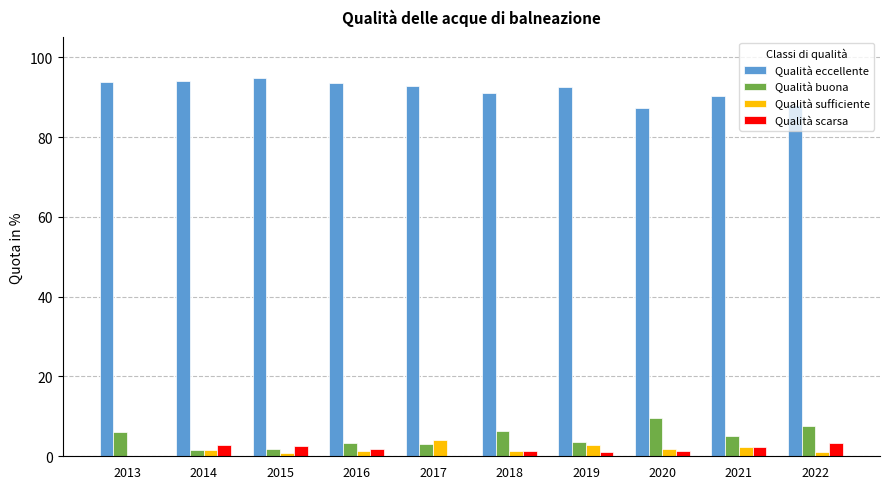

Count the number of data series in this chart.

4